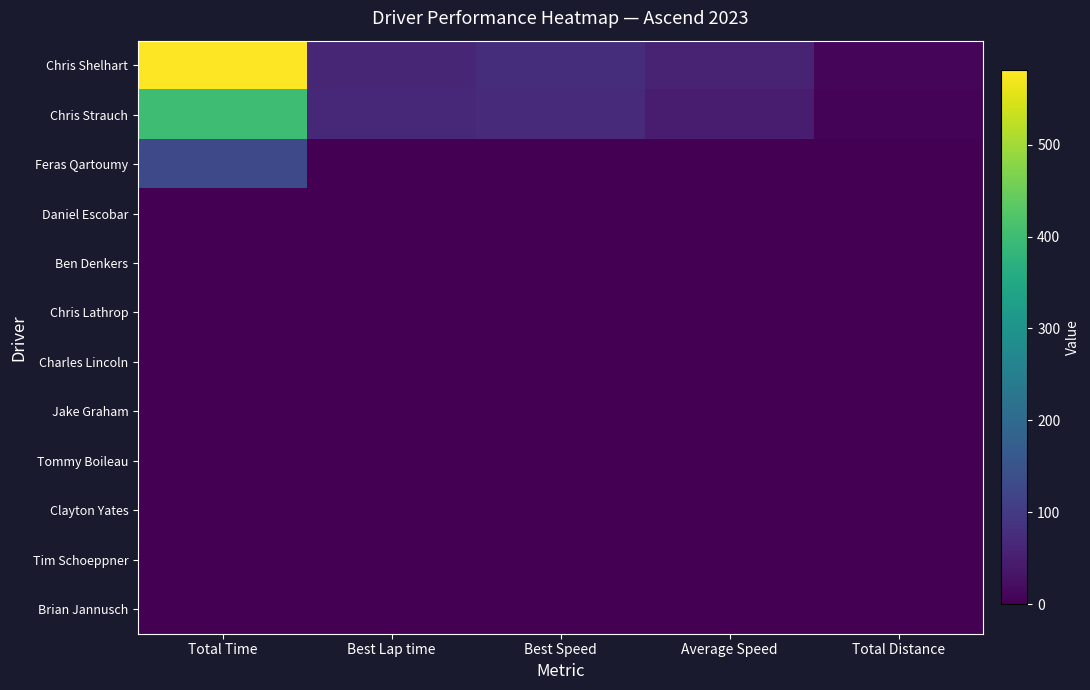

What is the total value across all series at Total Time?

1107.5